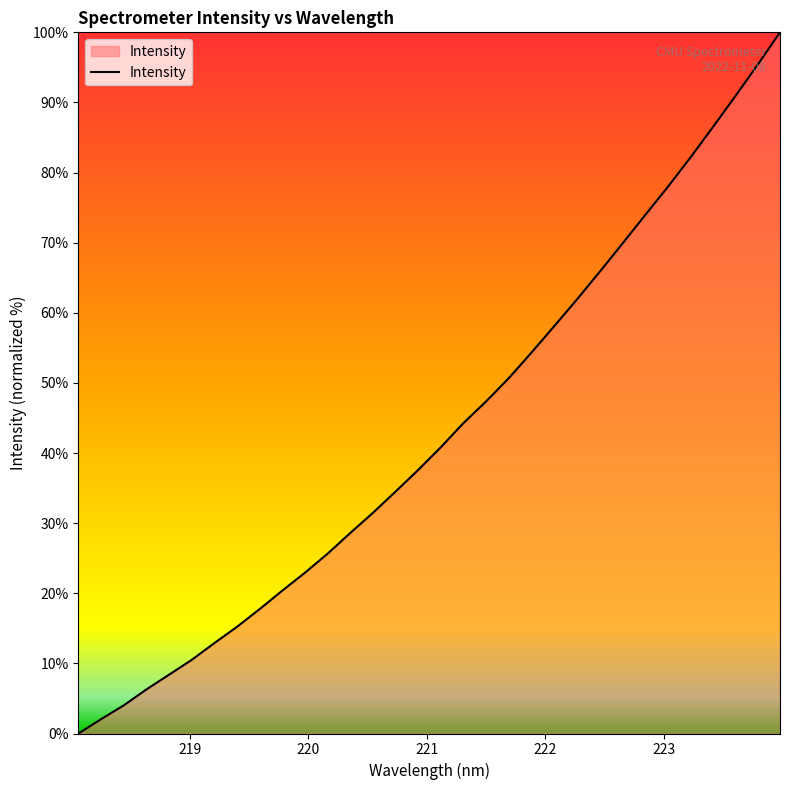

What is the maximum value shown in the chart?

100.0